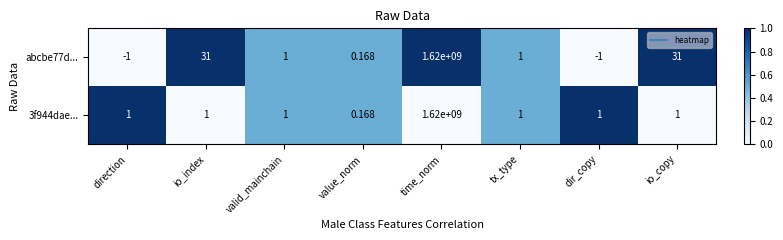

At which category is the sum across all series the highest?

time_norm